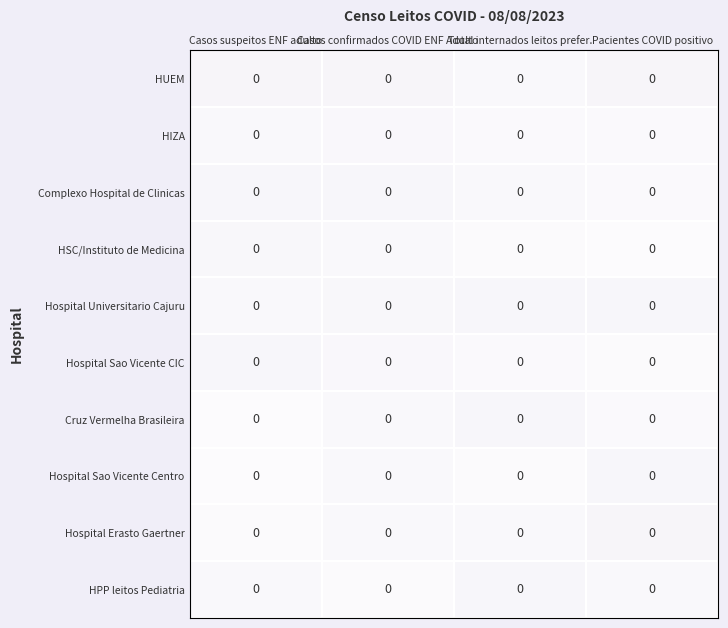

Which has a higher value, Total internados leitos prefer. or Pacientes COVID positivo?

Pacientes COVID positivo